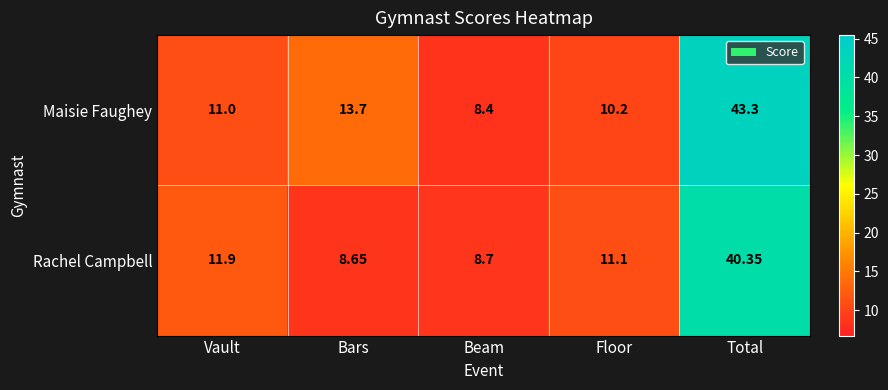

How many values in the Rachel Campbell series exceed 11?

3